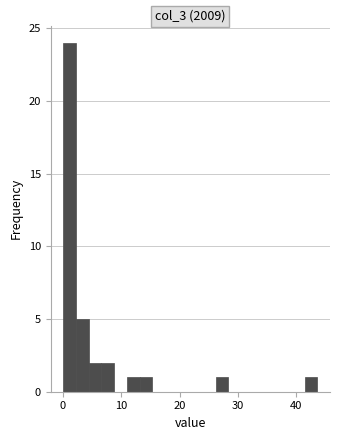

Read against the x-axis, roughly where is the centre of the tallest bar?

1